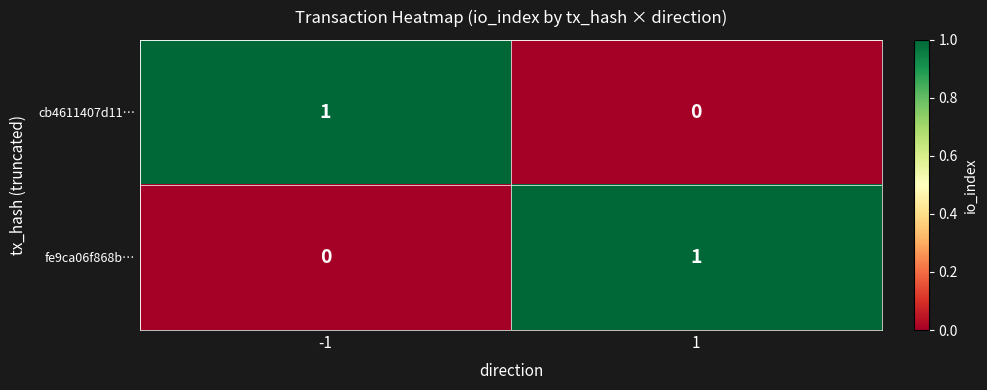

Rank the series at -1 from lowest to highest value.

fe9ca06f868b…, cb4611407d11…